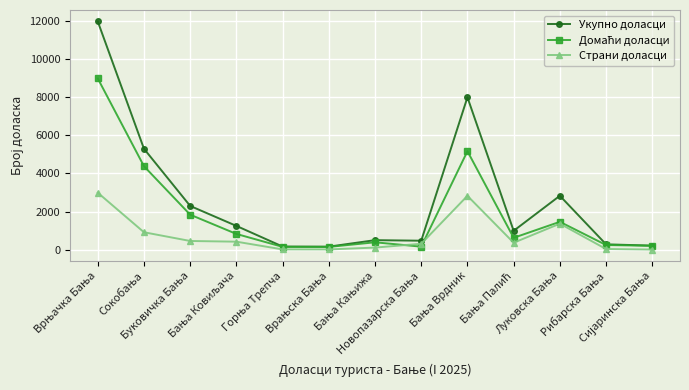

Which series has the largest total across all categories?

Укупно доласци